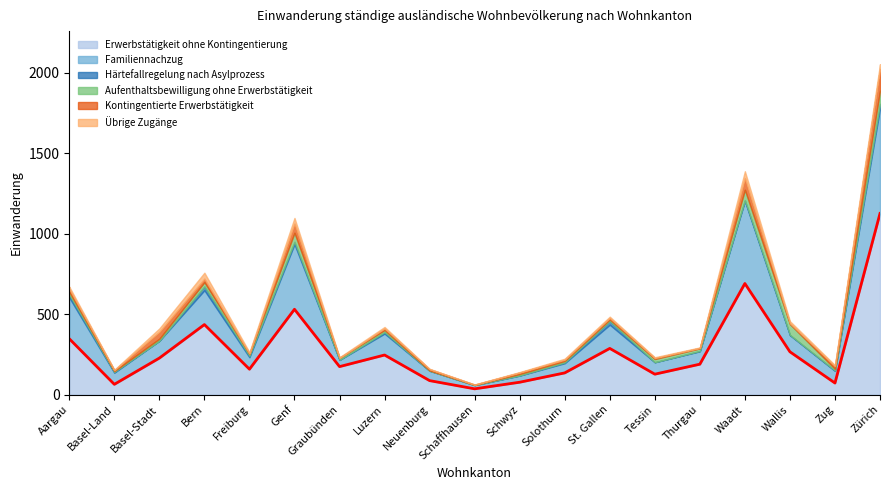

True or false: Härtefallregelung nach Asylprozess has a value of 1 at Thurgau.

False